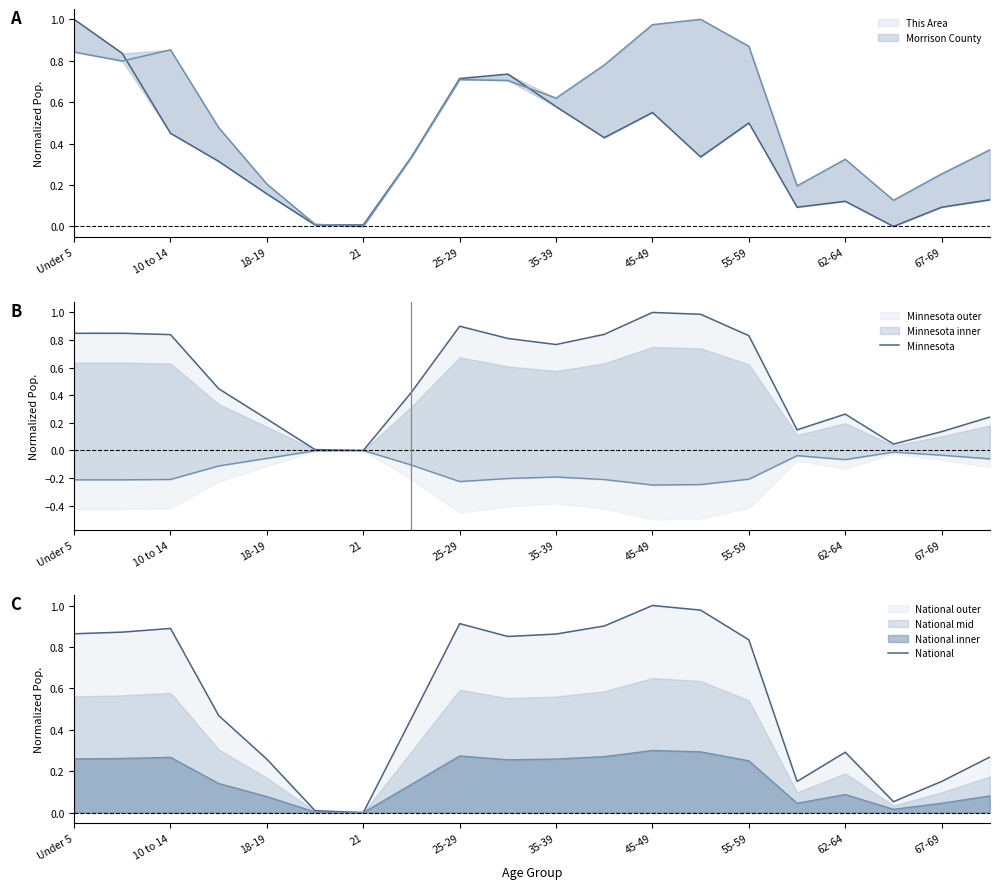

True or false: Minnesota has more than 2 interior local peaks.

True